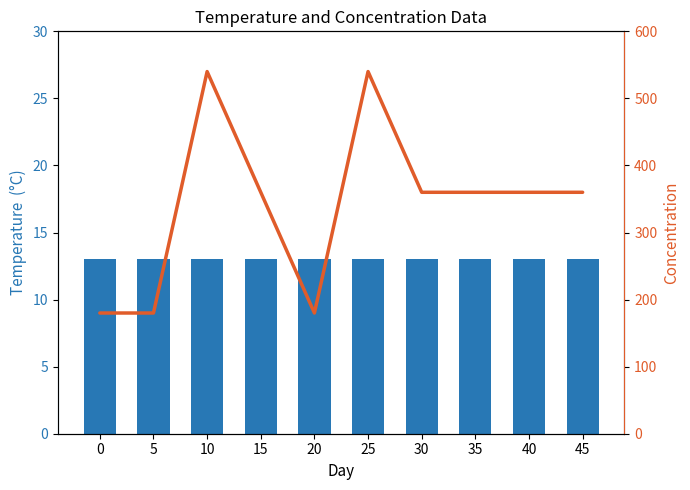

Rank the series by their maximum value, from highest to lowest.

LK (Leistungsklasse), Meldegeld (EUR)